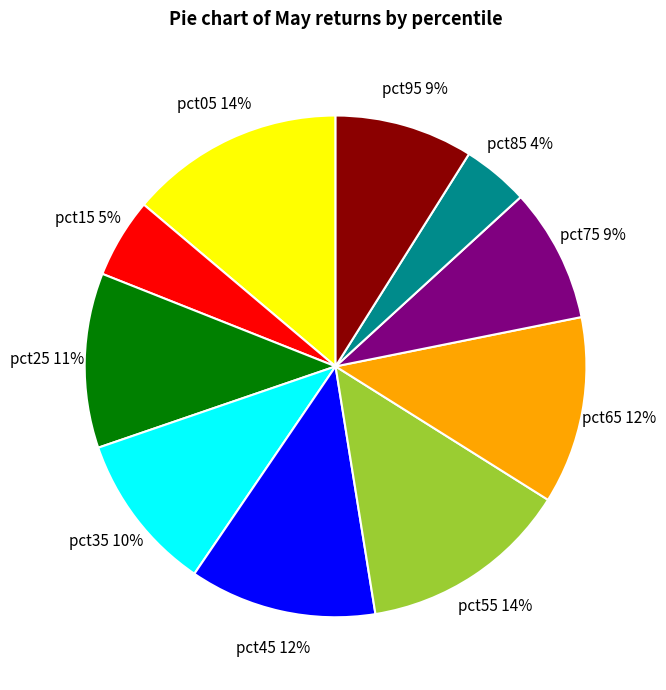

What percentage is the pct05 slice, to the nearest percent?

14%